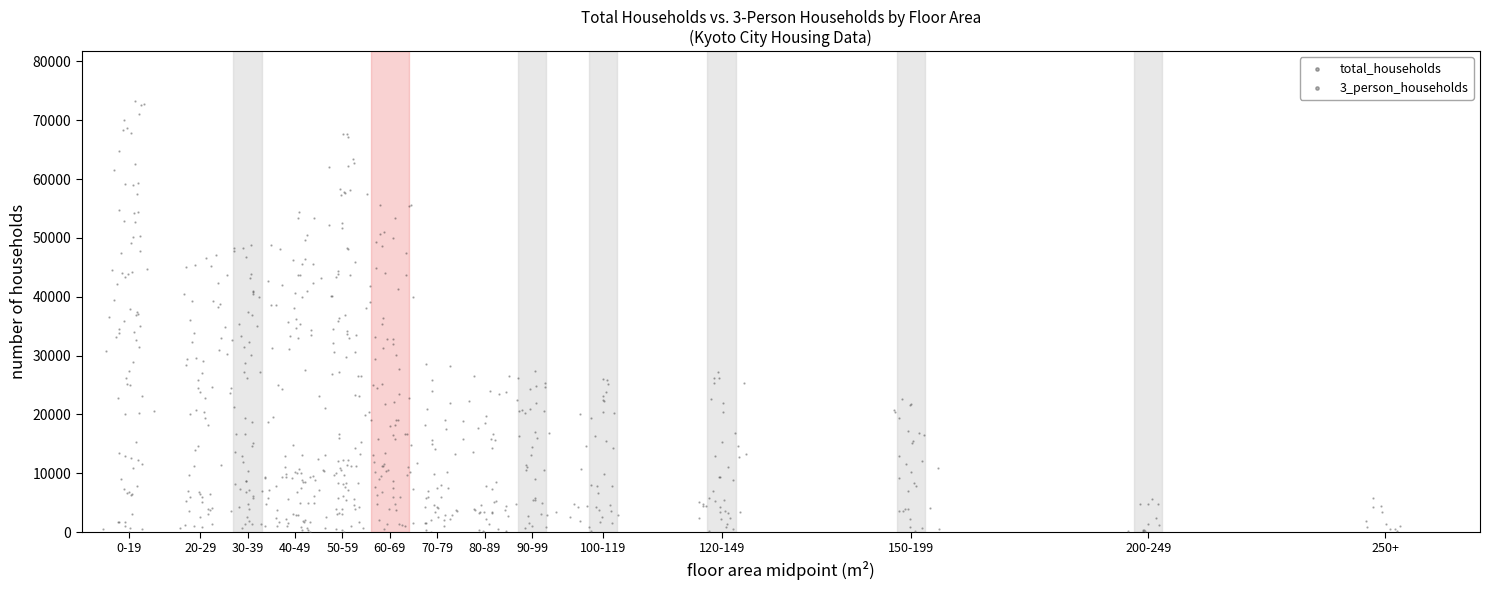

Which series reaches the maximum Y coordinate?

total_households